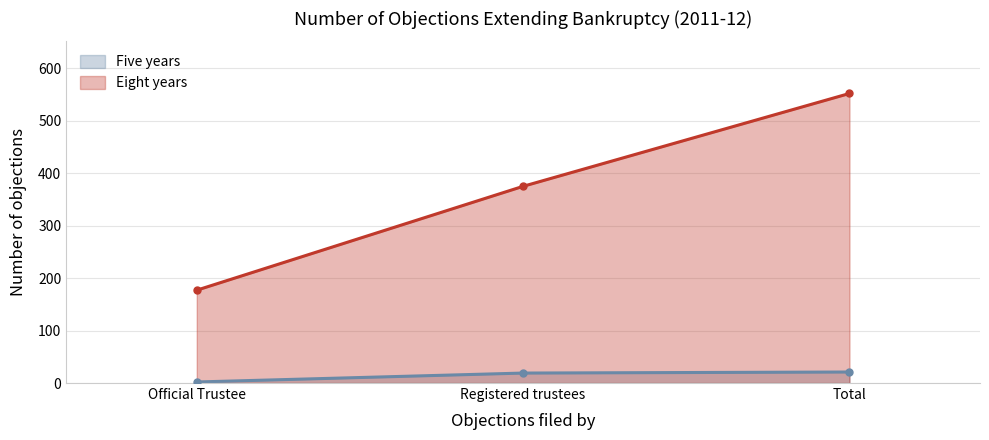

What is the value of the Five years point at the 2nd from the left?

19